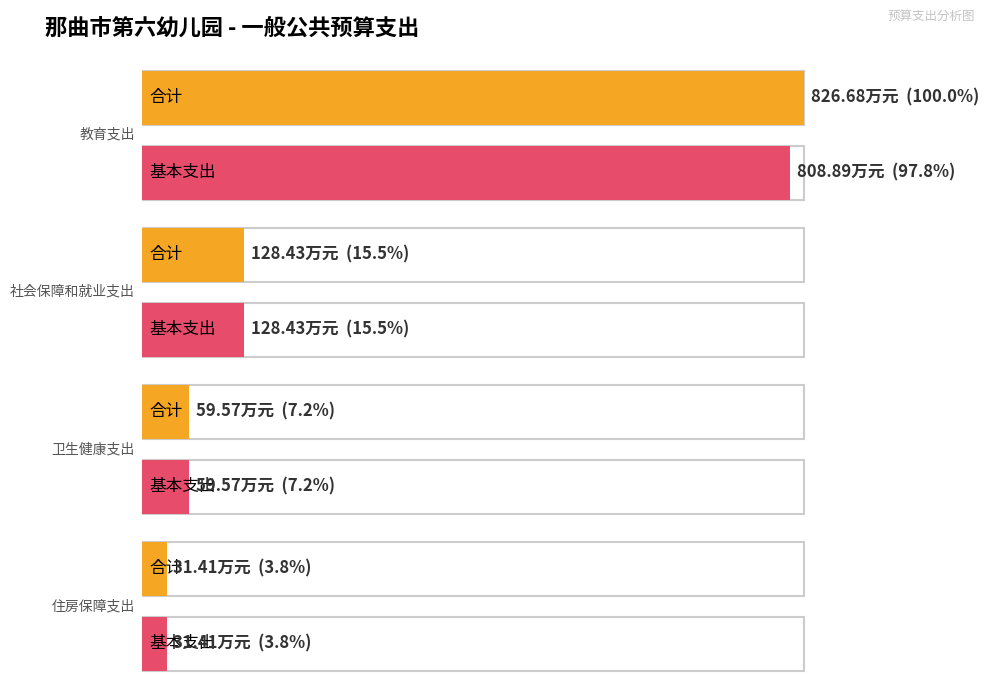

What is the total value across all series at 卫生健康支出?

119.1